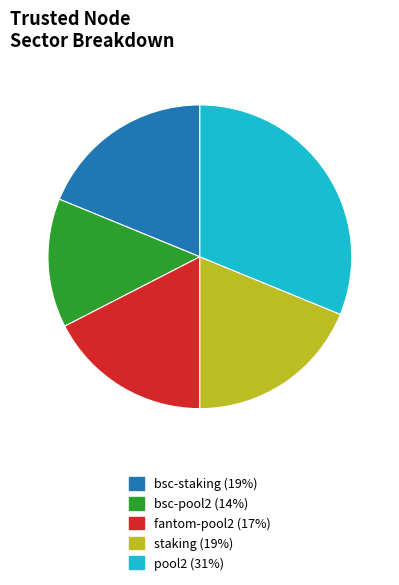

Is there a majority slice in this chart?

No